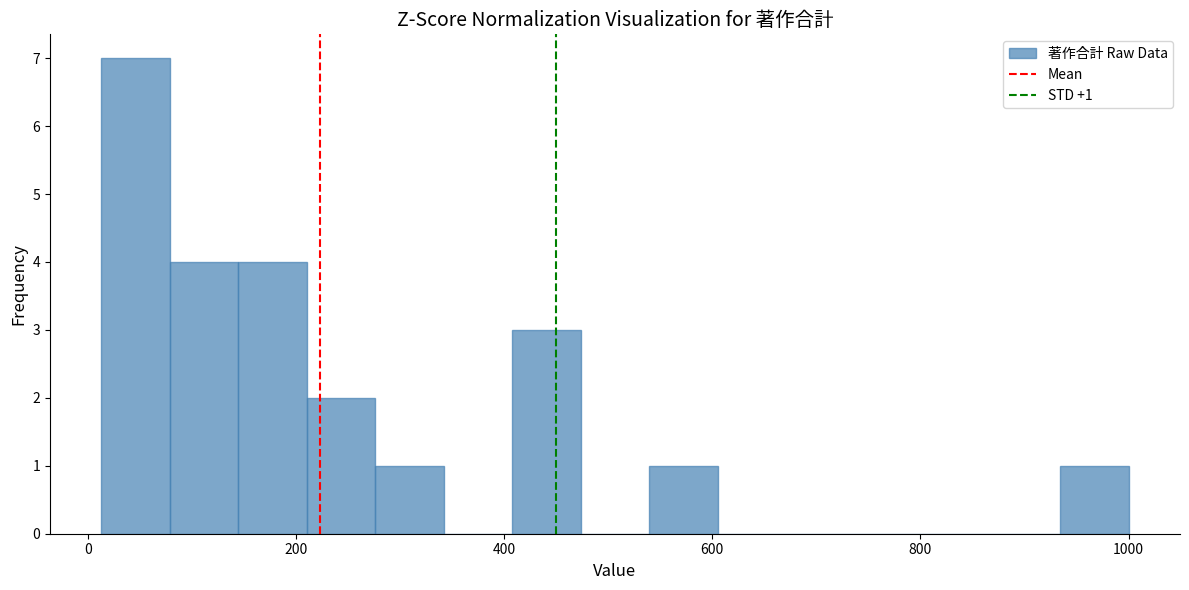

Around what value on the x-axis is the tallest bar? Give the approximate position of its centre, as read against the axis.

40